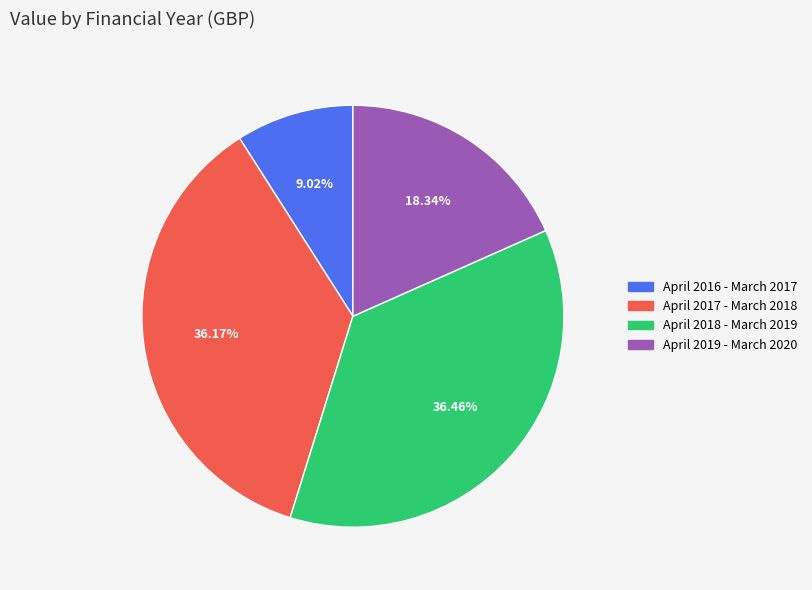

Is April 2017 - March 2018 the majority of the pie?

No